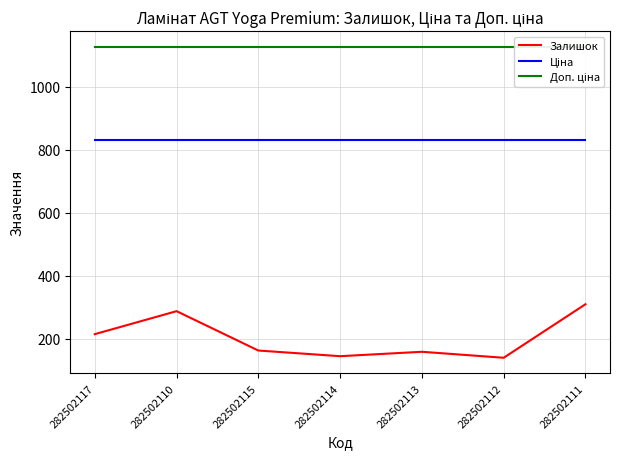

At which category does Залишок reach its first local valley?

282502114